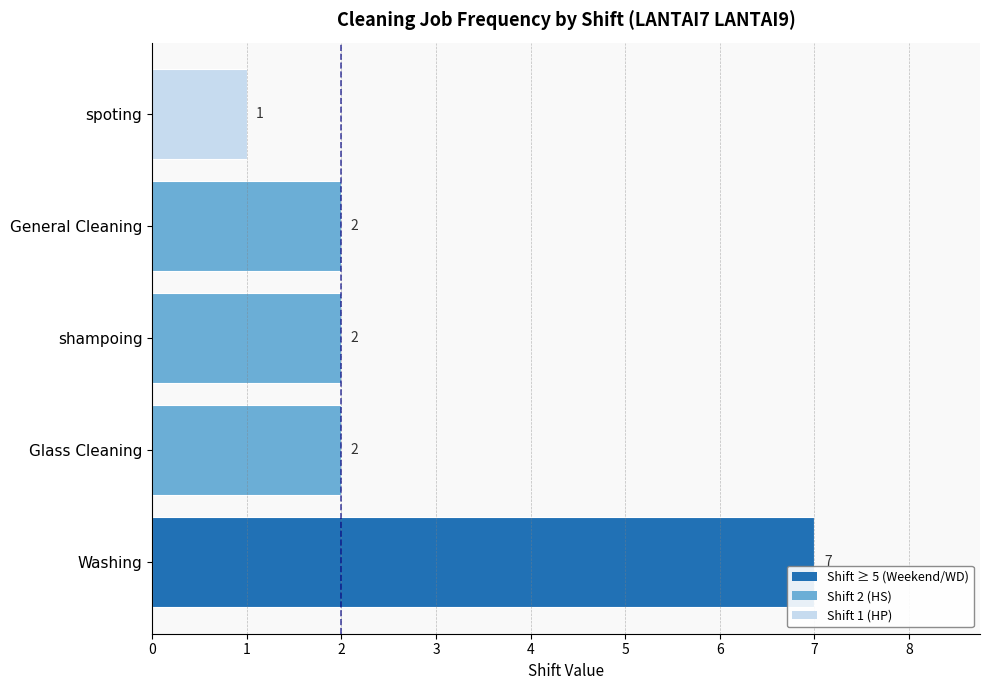

Reading top to bottom, list all the values displayed in this chart.

1	2	2	2	7